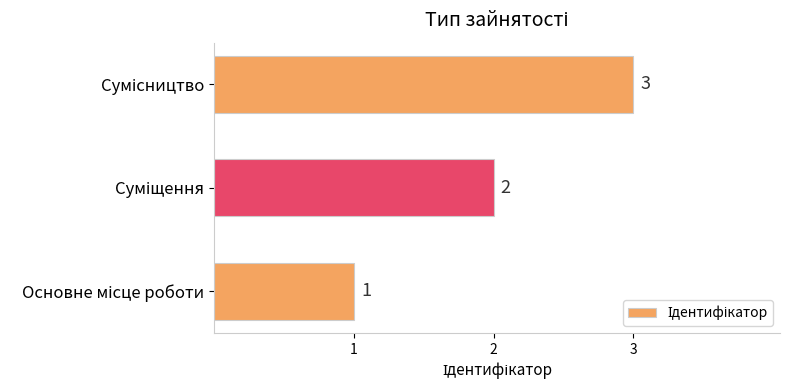

What is the greatest value displayed?

3